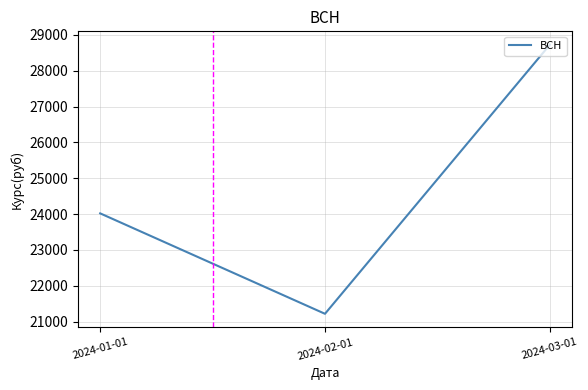

What is the smallest value displayed?

21215.4